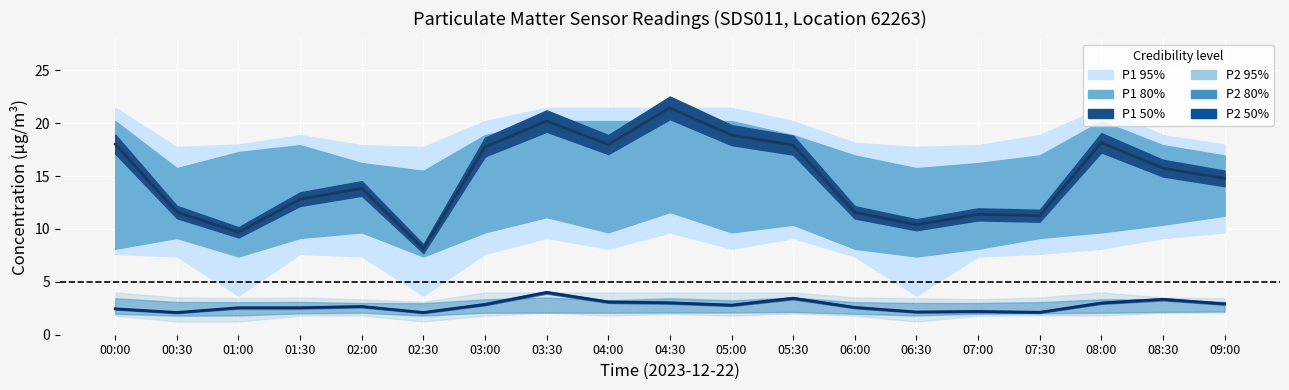

What is the value of the P1 median point at the 16th from the left?

11.2